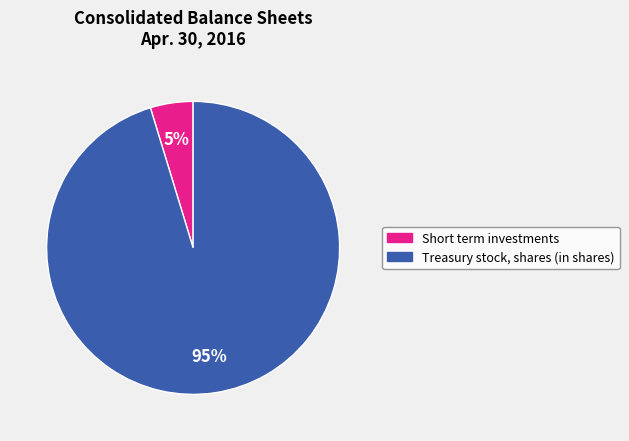

Between Short term investments and Treasury stock, shares (in shares), which is larger?

Treasury stock, shares (in shares)